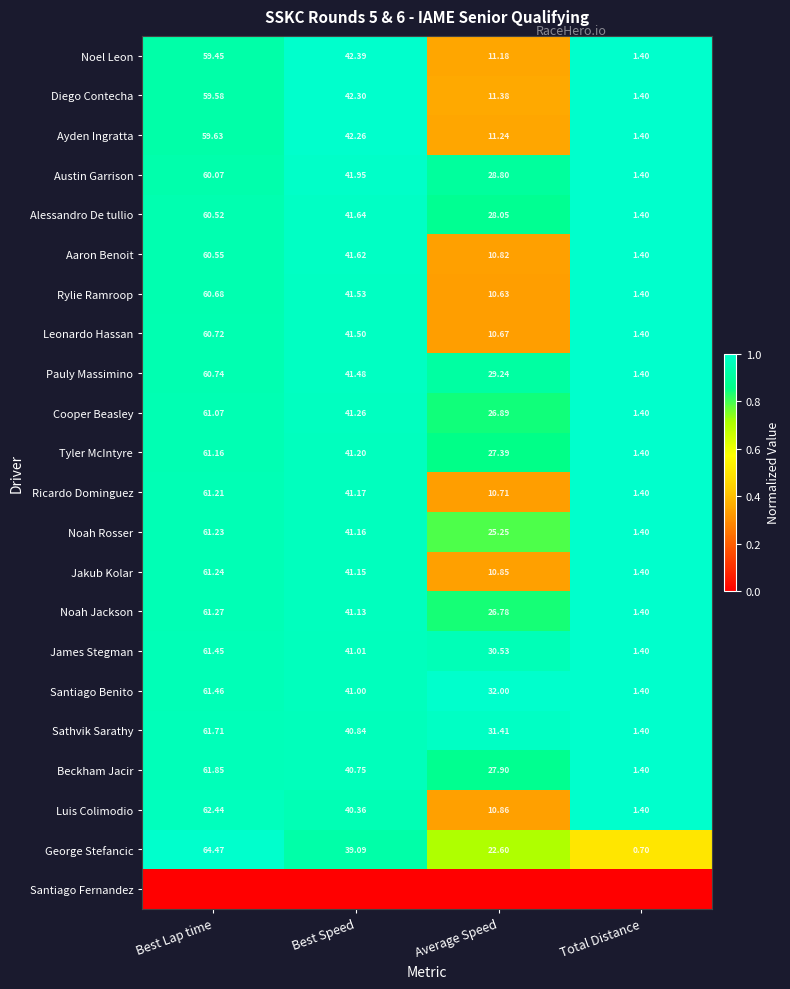

Rank the categories by Ayden Ingratta value from highest to lowest.

Best Lap time, Best Speed, Average Speed, Total Distance